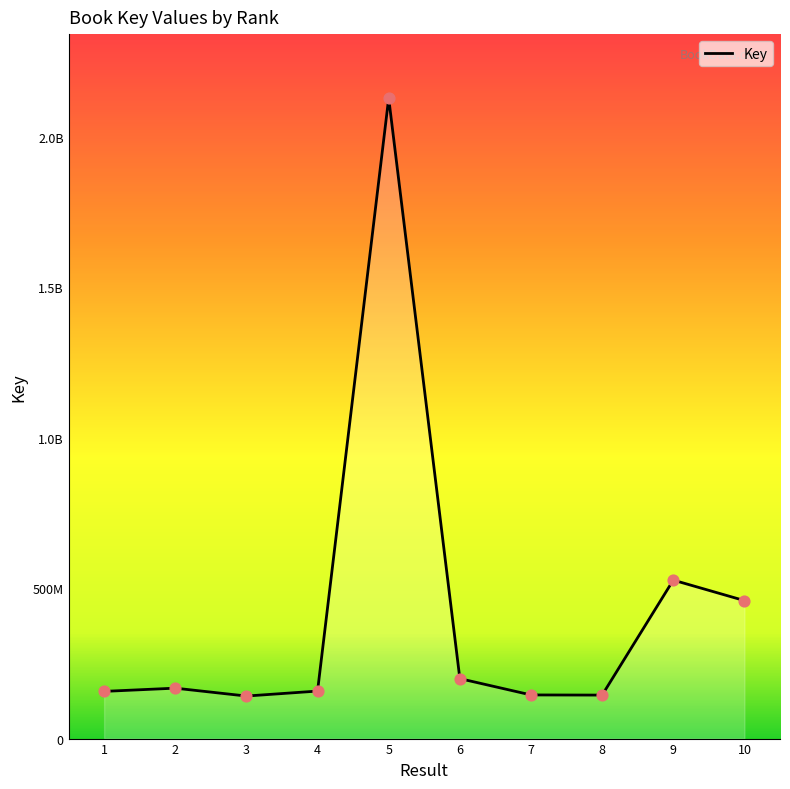

Does the chart have visible grid lines?

No